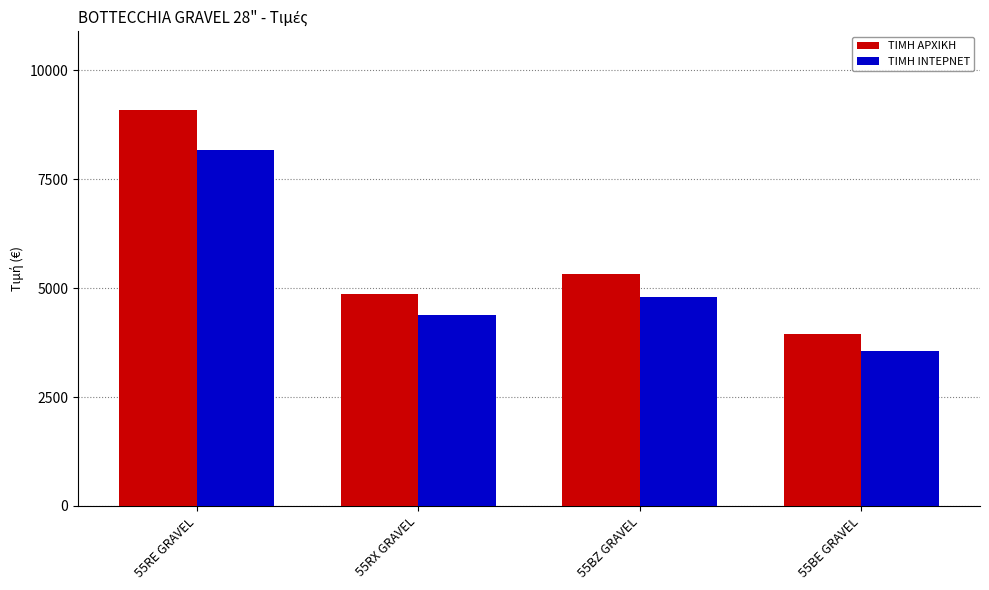

Rank the series by their average value, from highest to lowest.

ΤΙΜΗ ΑΡΧΙΚΗ, ΤΙΜΗ ΙΝΤΕΡΝΕΤ